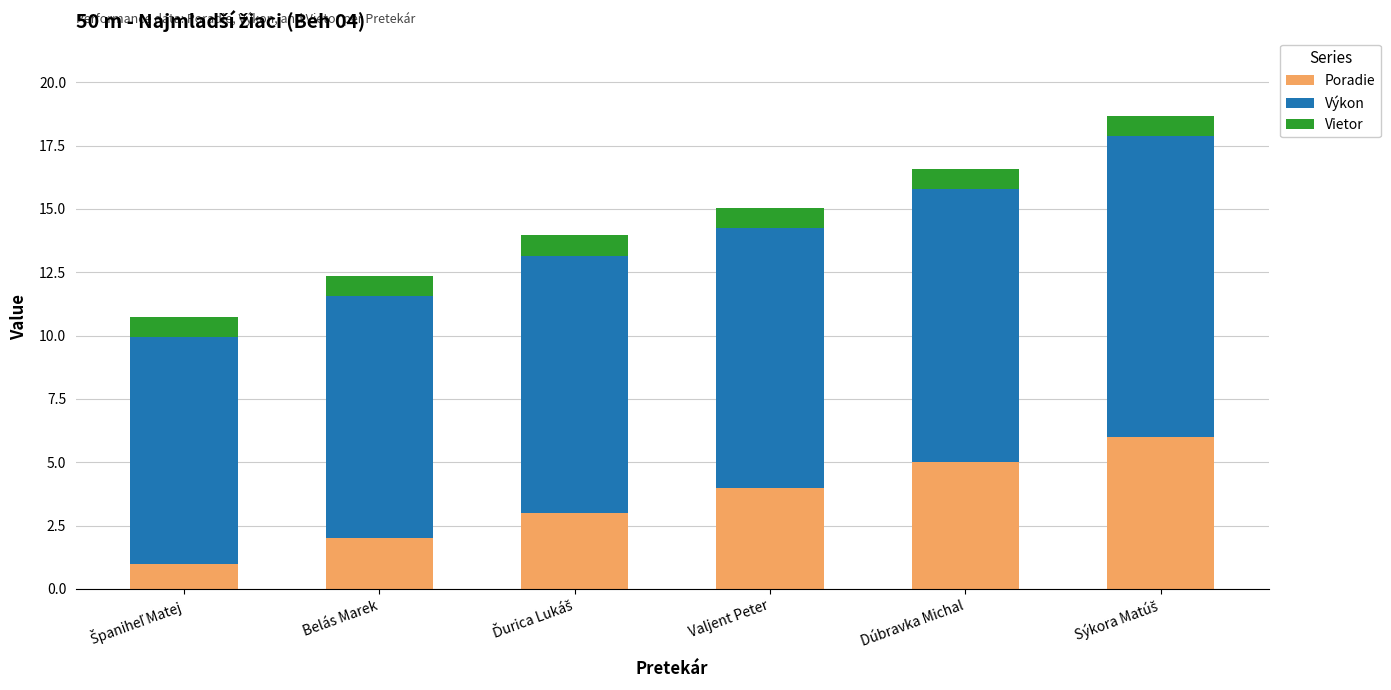

What is the maximum value for Poradie?

6.0